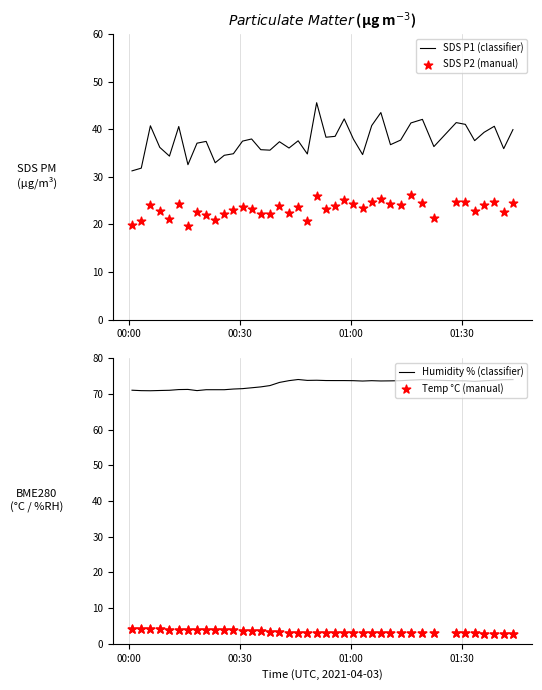

Which series has the largest total across all categories?

Humidity % (classifier)